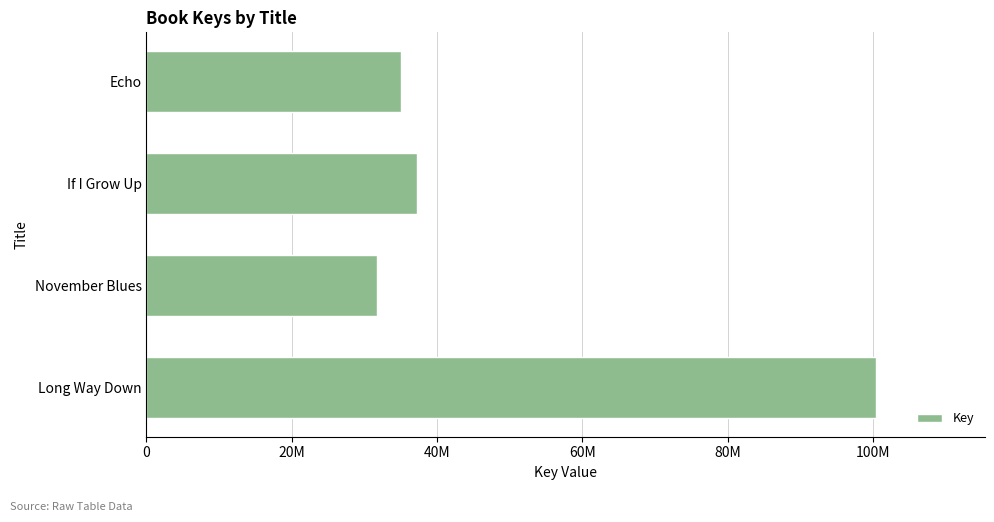

Does the chart contain any negative values?

No